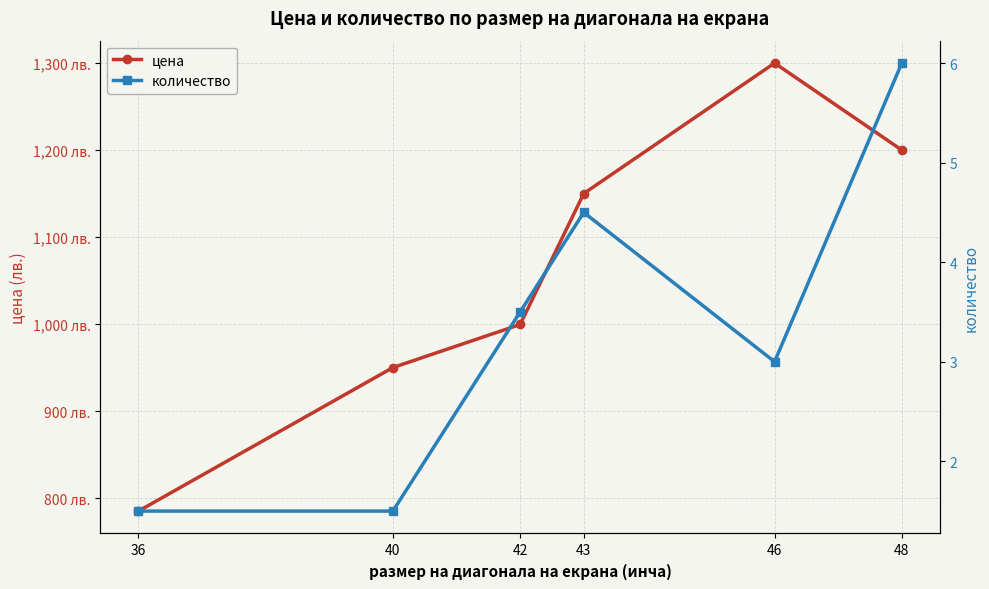

What value does the цена series have at 43?

1150.0